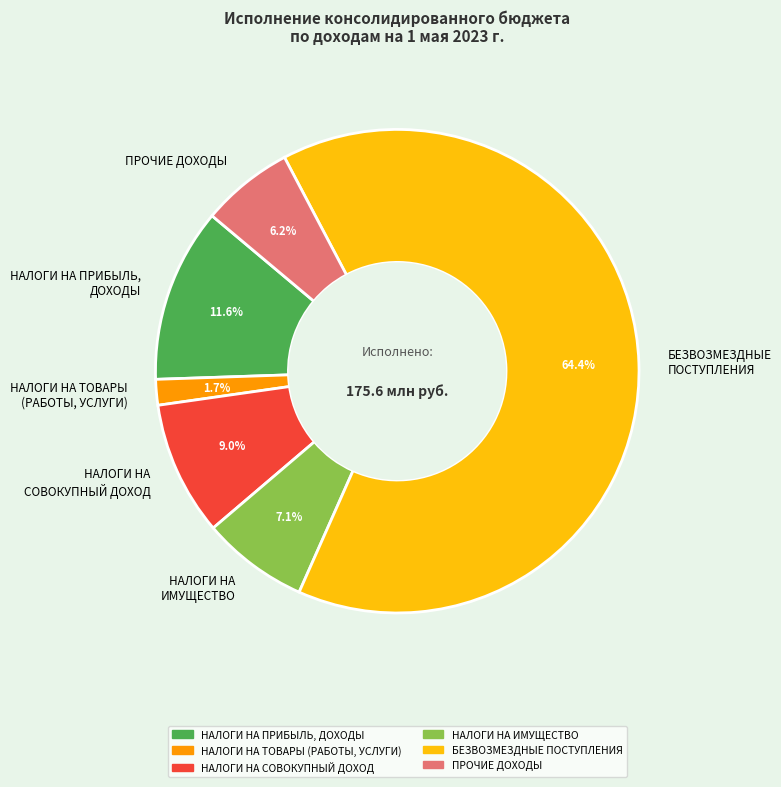

To the nearest percent, what is the difference between the БЕЗВОЗМЕЗДНЫЕ ПОСТУПЛЕНИЯ and НАЛОГИ НА ИМУЩЕСТВО slice percentages?

57%